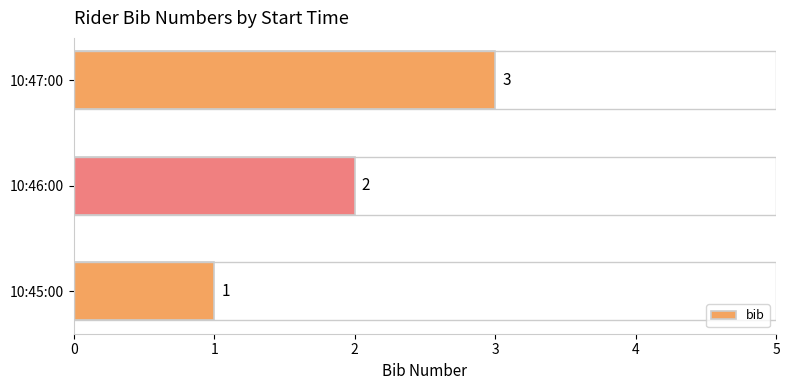

Which has a higher value, 10:47:00 or 10:46:00?

10:47:00